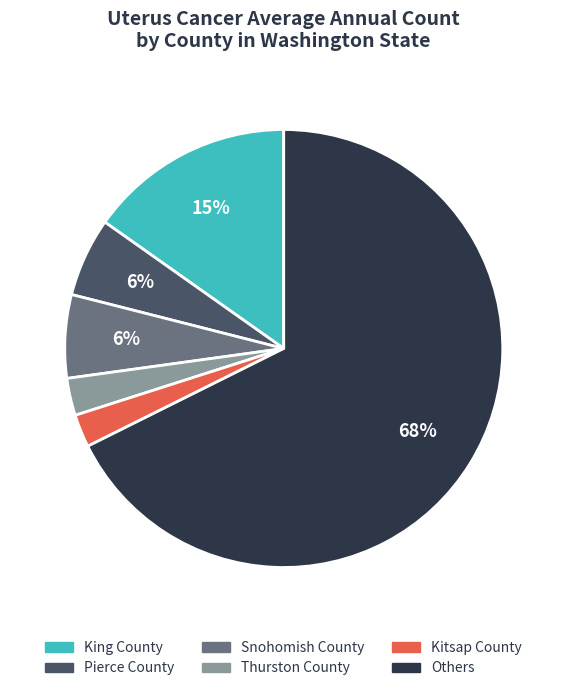

Which slice represents more than half of the pie?

Others